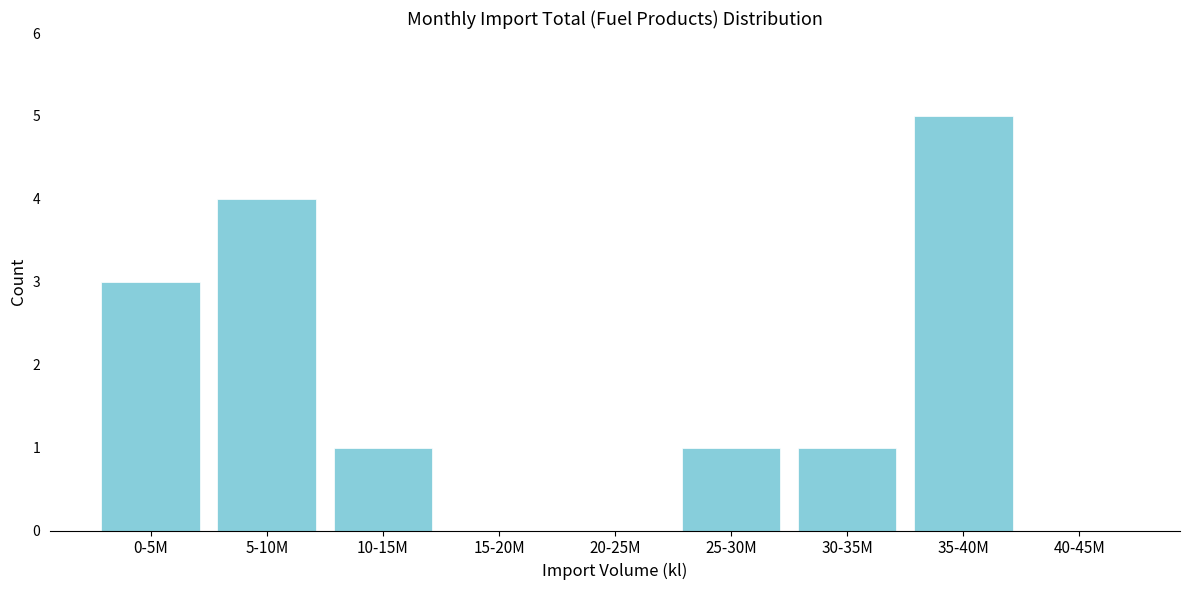

Reading left to right, list all the values displayed in this chart.

0-5M=3	5-10M=4	10-15M=1	15-20M=0	20-25M=0	25-30M=1	30-35M=1	35-40M=5	40-45M=0